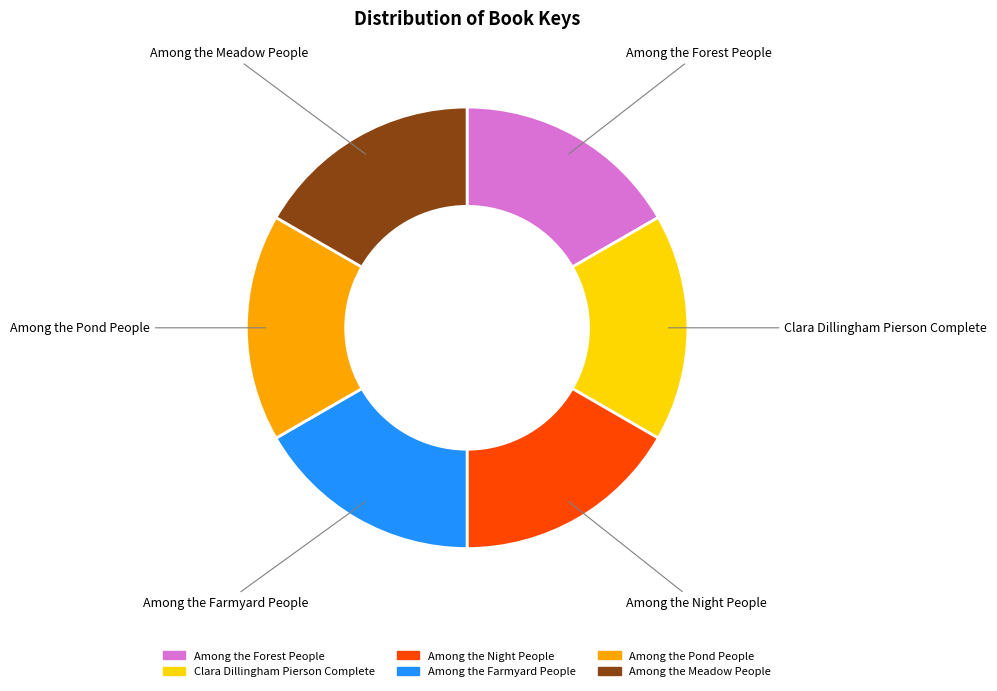

How many slices are in this pie chart?

6